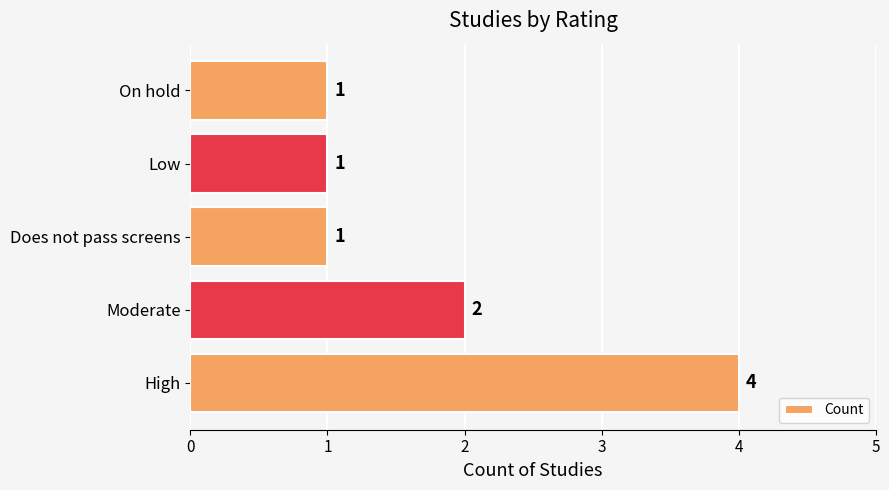

Is it true that the value at Low is 1?

True